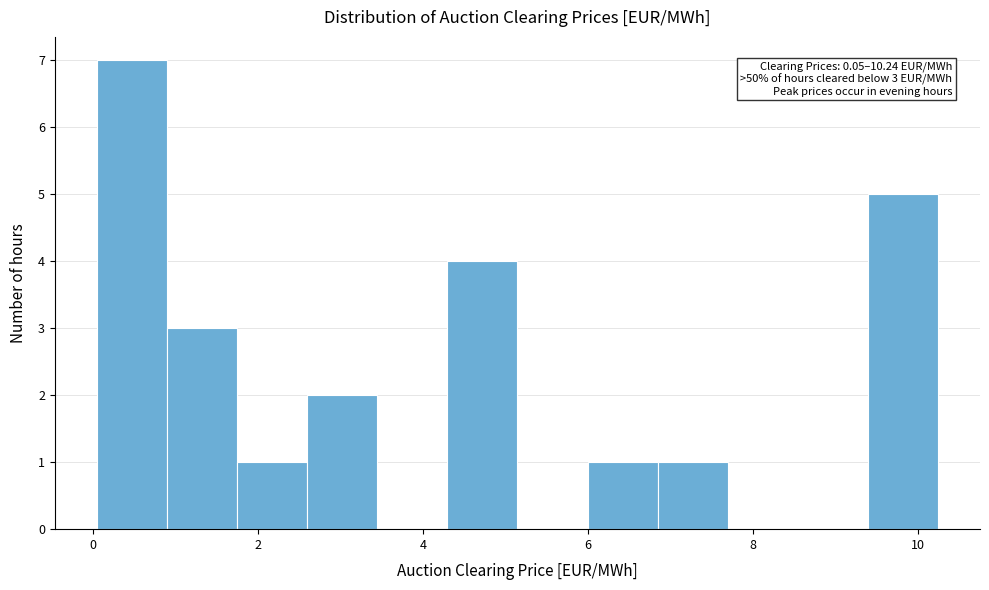

Over which range of the x-axis is the bar tallest?

0.0 to 0.8